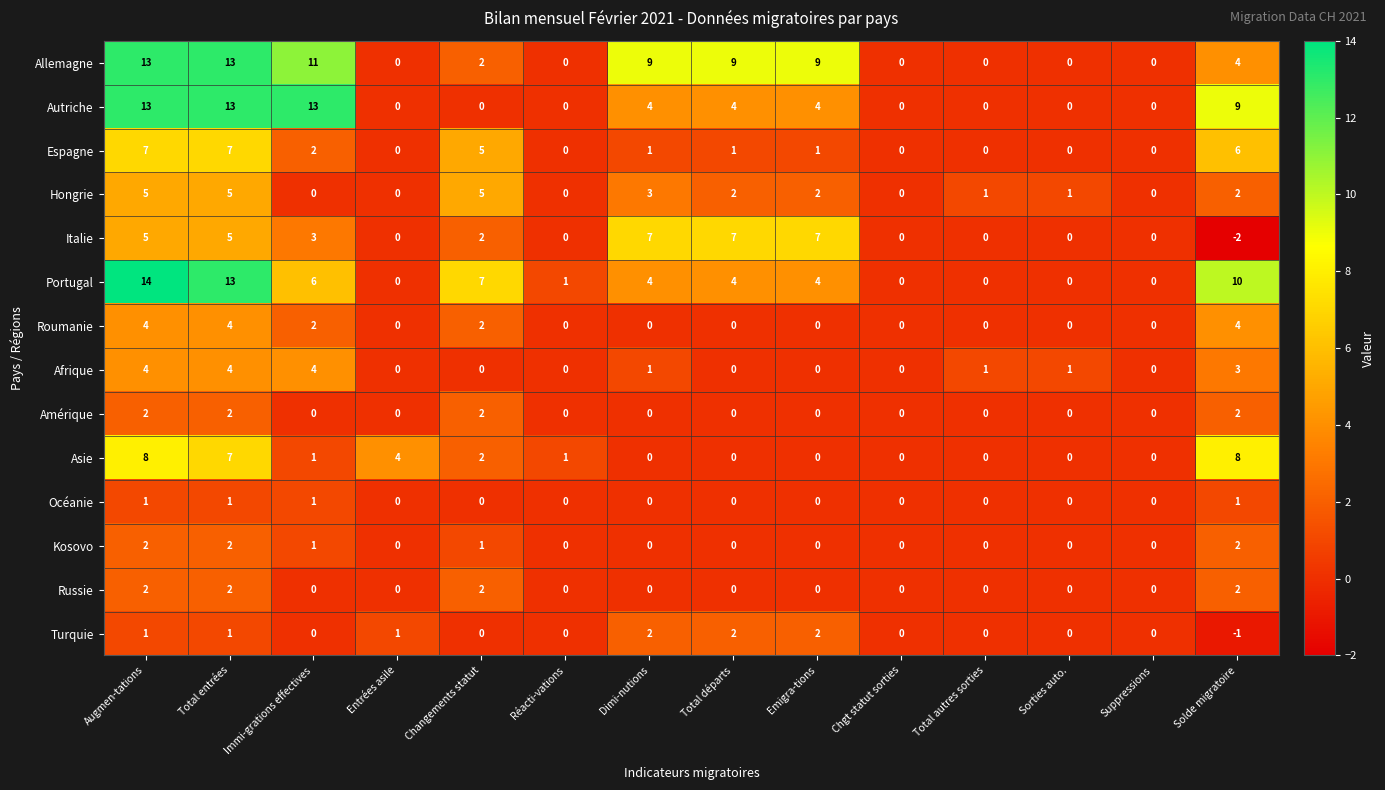

Is it true that Kosovo equals 1 at Chgt statut sorties?

False